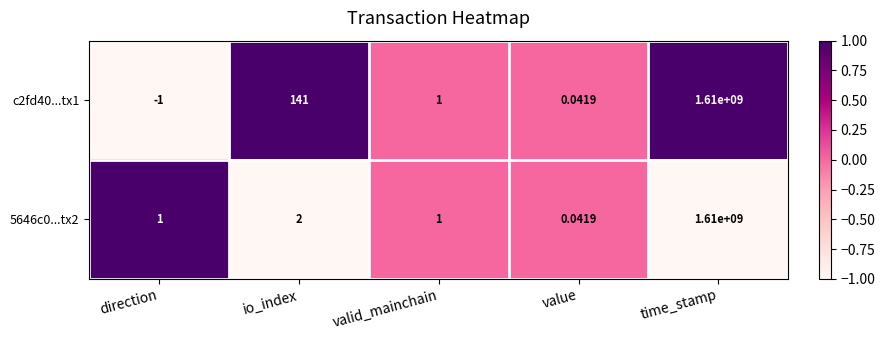

At which category is the sum across all series the highest?

time_stamp